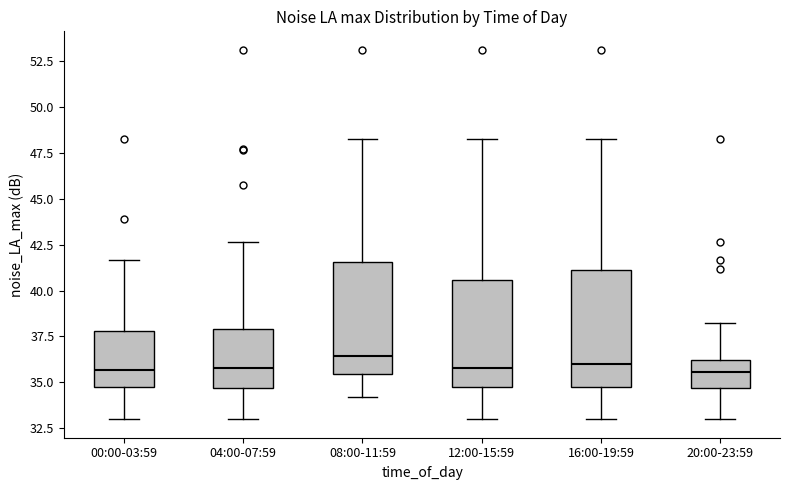

Reading left to right, read every box against the y-axis: the position of its median line, the range the box covers, and the ends of its whiskers. The values are not printed on the chart, so give them approximately, as read against the axis.

00:00-03:59: median 35.5, box 34.5 to 38.0, whiskers 33.0 to 41.5
04:00-07:59: median 36.0, box 34.5 to 38.0, whiskers 33.0 to 42.5
08:00-11:59: median 36.5, box 35.5 to 41.5, whiskers 34.0 to 48.0
12:00-15:59: median 36.0, box 34.5 to 40.5, whiskers 33.0 to 48.0
16:00-19:59: median 36.0, box 34.5 to 41.0, whiskers 33.0 to 48.0
20:00-23:59: median 35.5, box 34.5 to 36.0, whiskers 33.0 to 38.0